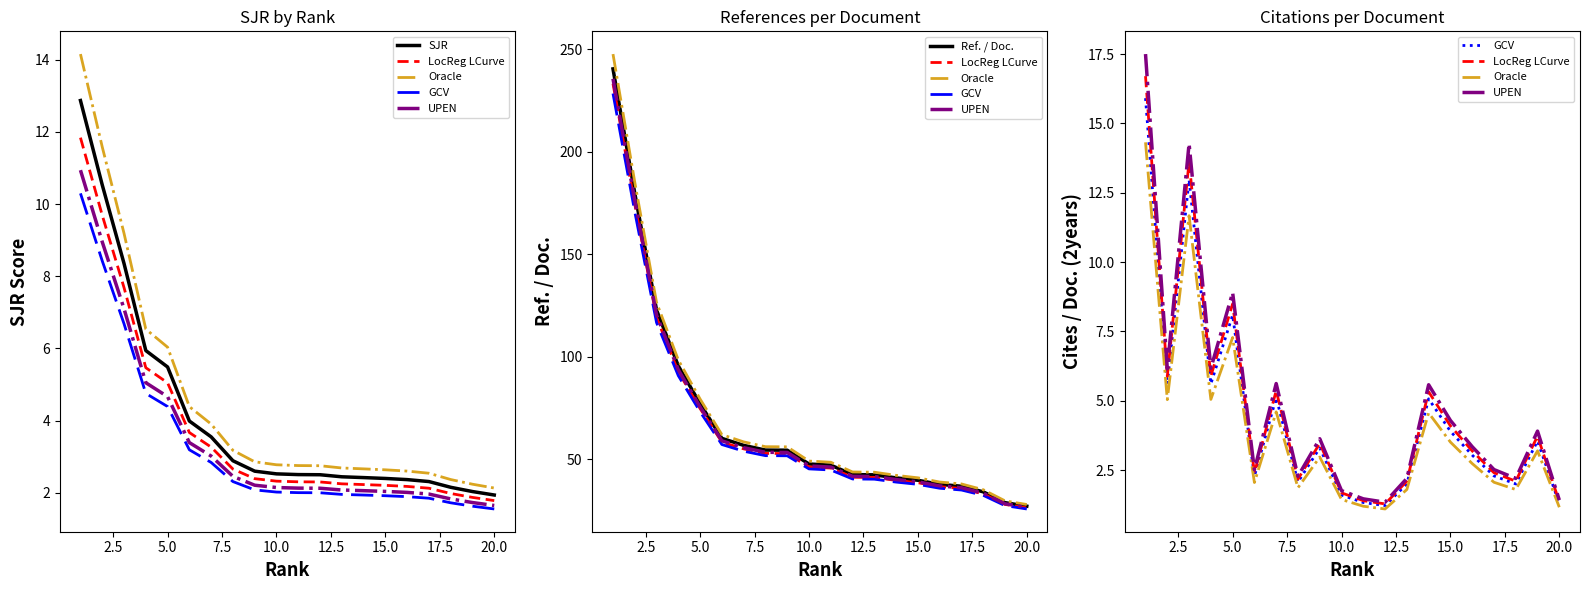

Is the value of SJR at 0.0 greater than the value of Oracle at 15.0?

Yes